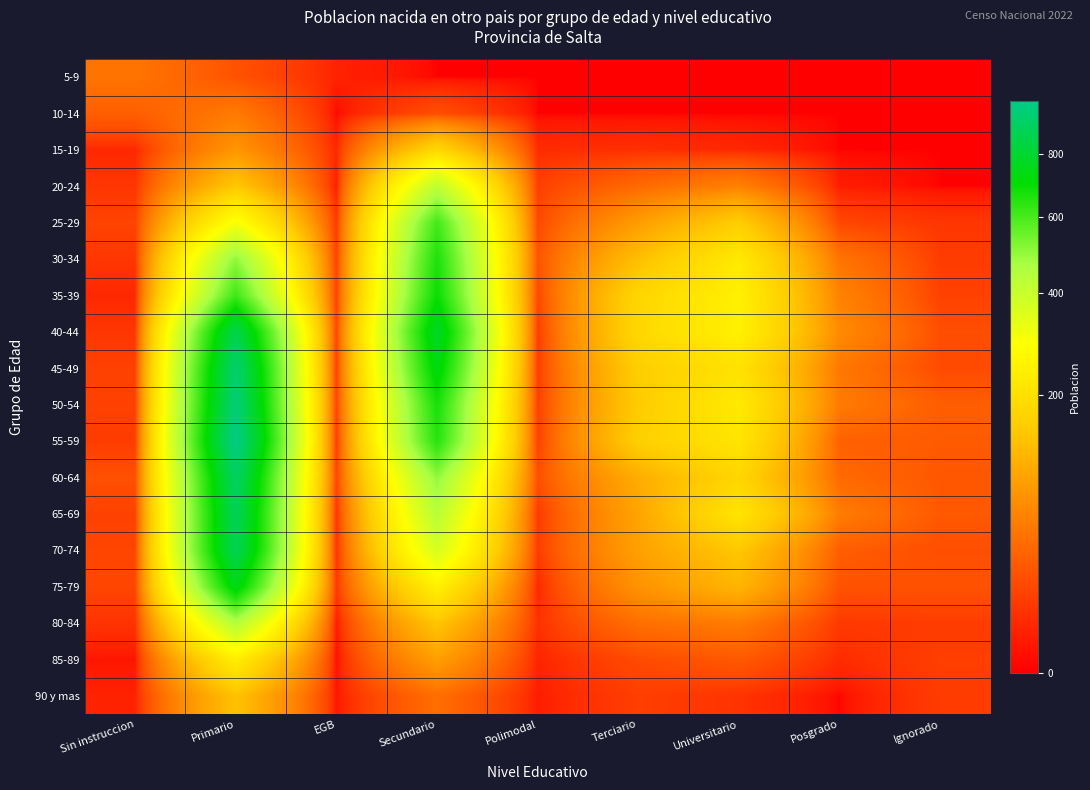

Between Universitario and EGB, which is larger?

EGB